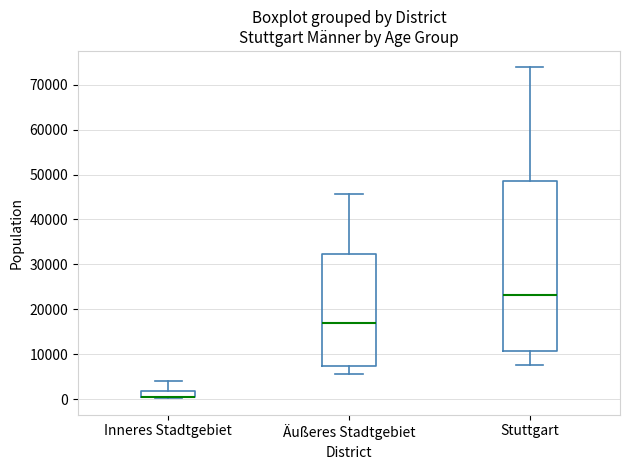

Where does the upper whisker of the box for Inneres Stadtgebiet end on the y-axis? The values are not printed on the chart, so give them approximately, as read against the axis.

4000